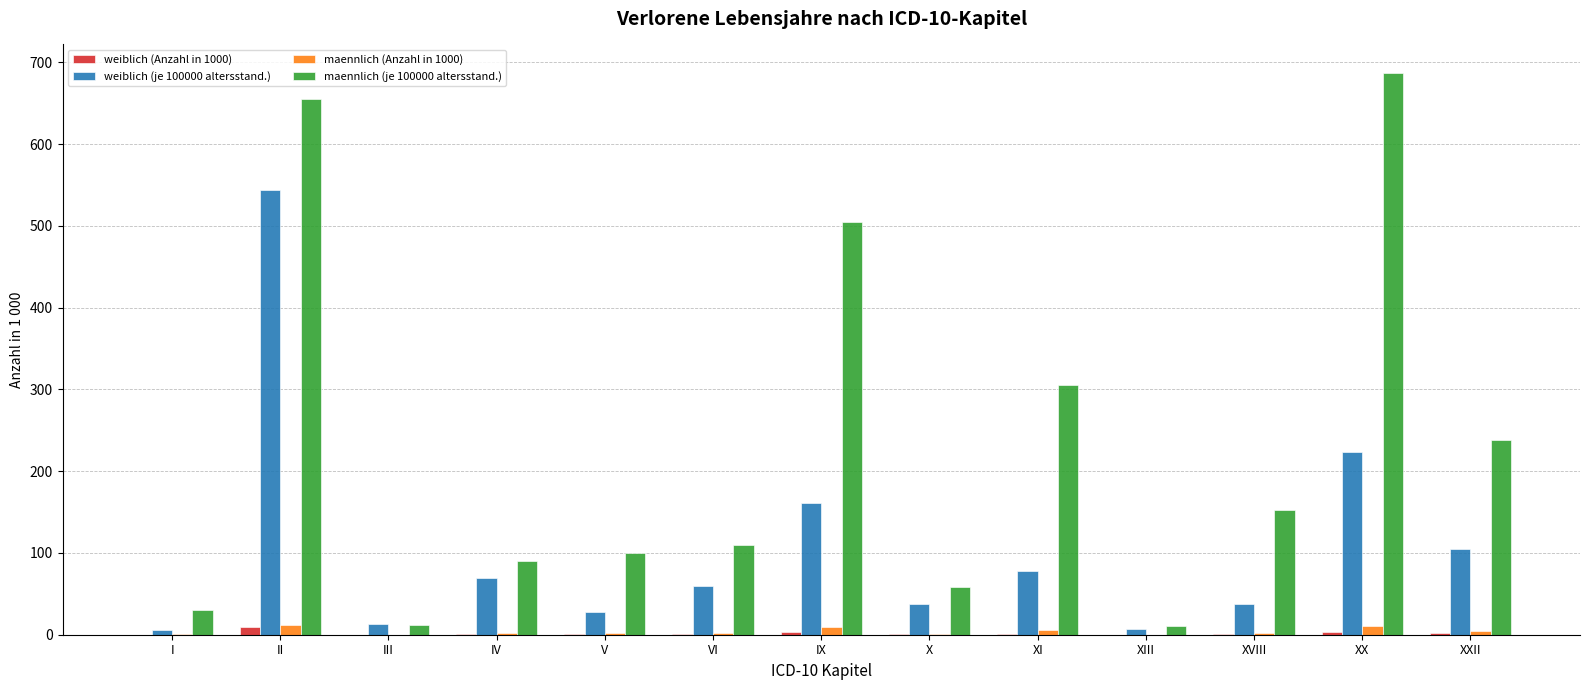

Are the bars grouped side by side (vs. stacked)?

Yes